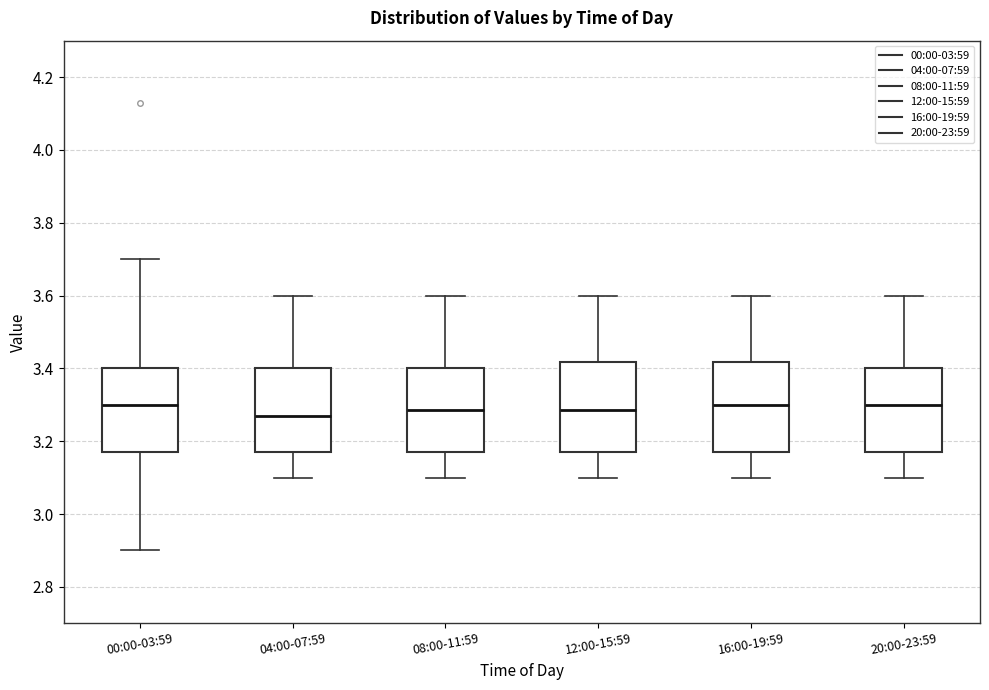

Reading left to right, read every box against the y-axis: the position of its median line, the range the box covers, and the ends of its whiskers. The values are not printed on the chart, so give them approximately, as read against the axis.

00:00-03:59: median 3.30, box 3.18 to 3.40, whiskers 2.90 to 3.70
04:00-07:59: median 3.28, box 3.18 to 3.40, whiskers 3.10 to 3.60
08:00-11:59: median 3.28, box 3.18 to 3.40, whiskers 3.10 to 3.60
12:00-15:59: median 3.28, box 3.18 to 3.42, whiskers 3.10 to 3.60
16:00-19:59: median 3.30, box 3.18 to 3.42, whiskers 3.10 to 3.60
20:00-23:59: median 3.30, box 3.18 to 3.40, whiskers 3.10 to 3.60